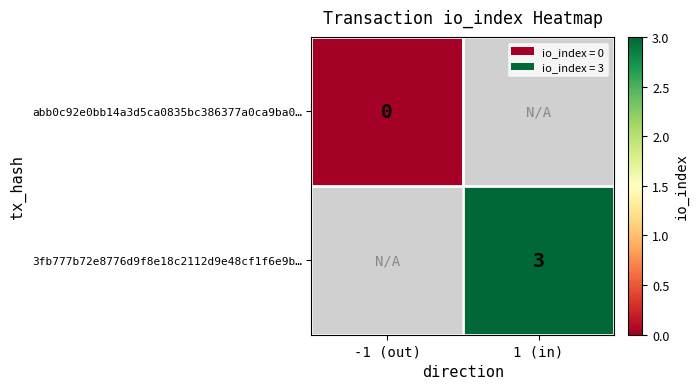

Is it true that 3fb777b72e8776d9f8e18c2112d9e48cf1f6e9b… equals 2 at 1 (in)?

False